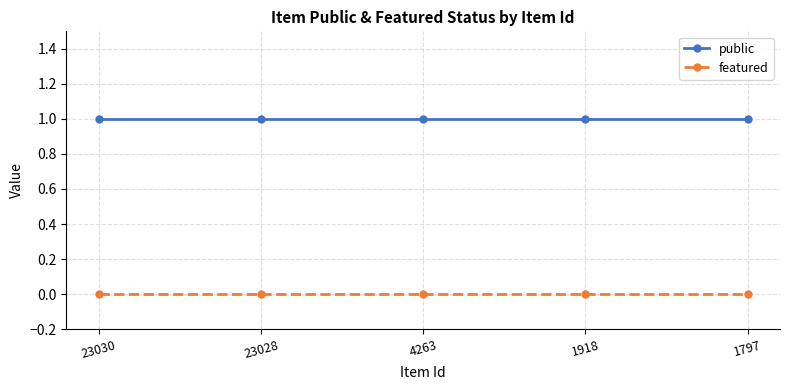

The value of public at 1918 is 1. True or false?

True